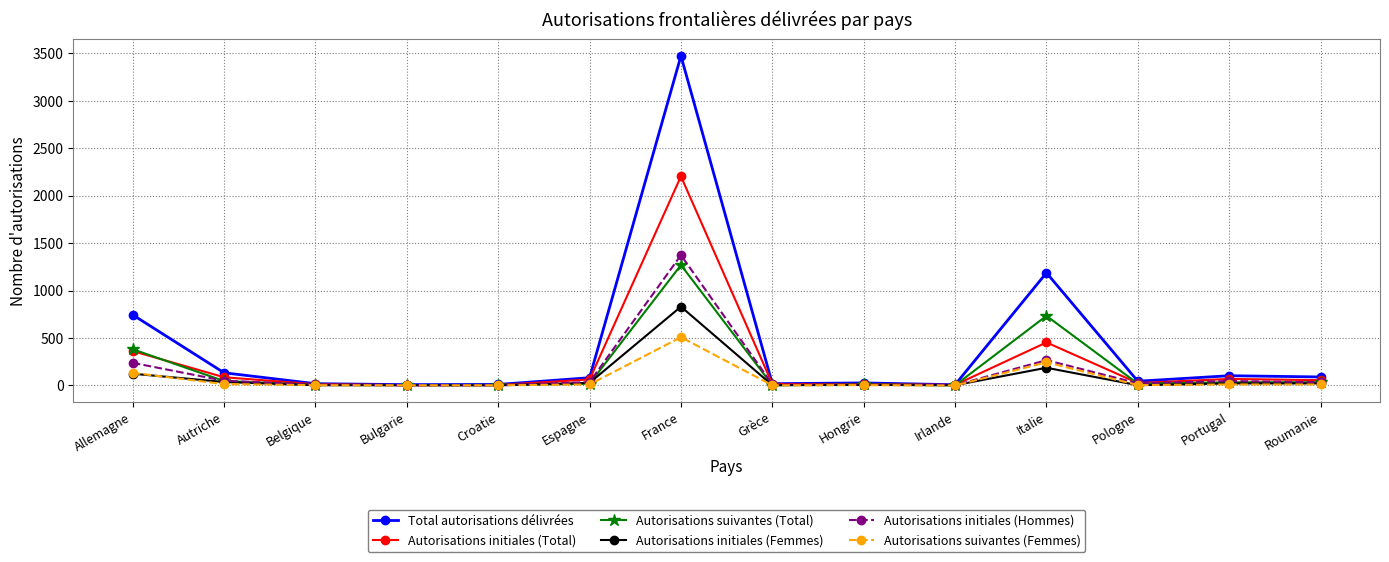

Which series changed the most between Allemagne and Italie?

Total autorisations délivrées